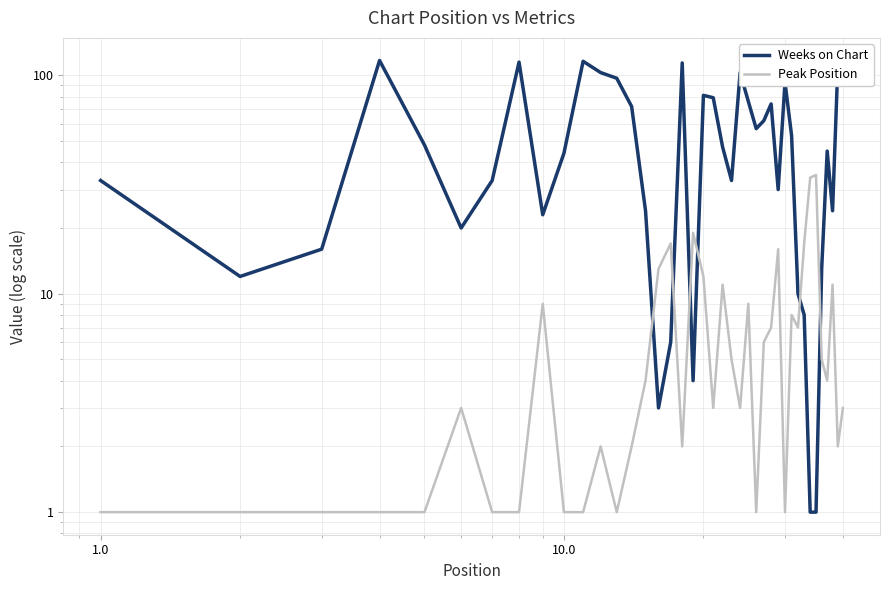

What is the difference between the maximum and minimum values in the Peak Position series?

34